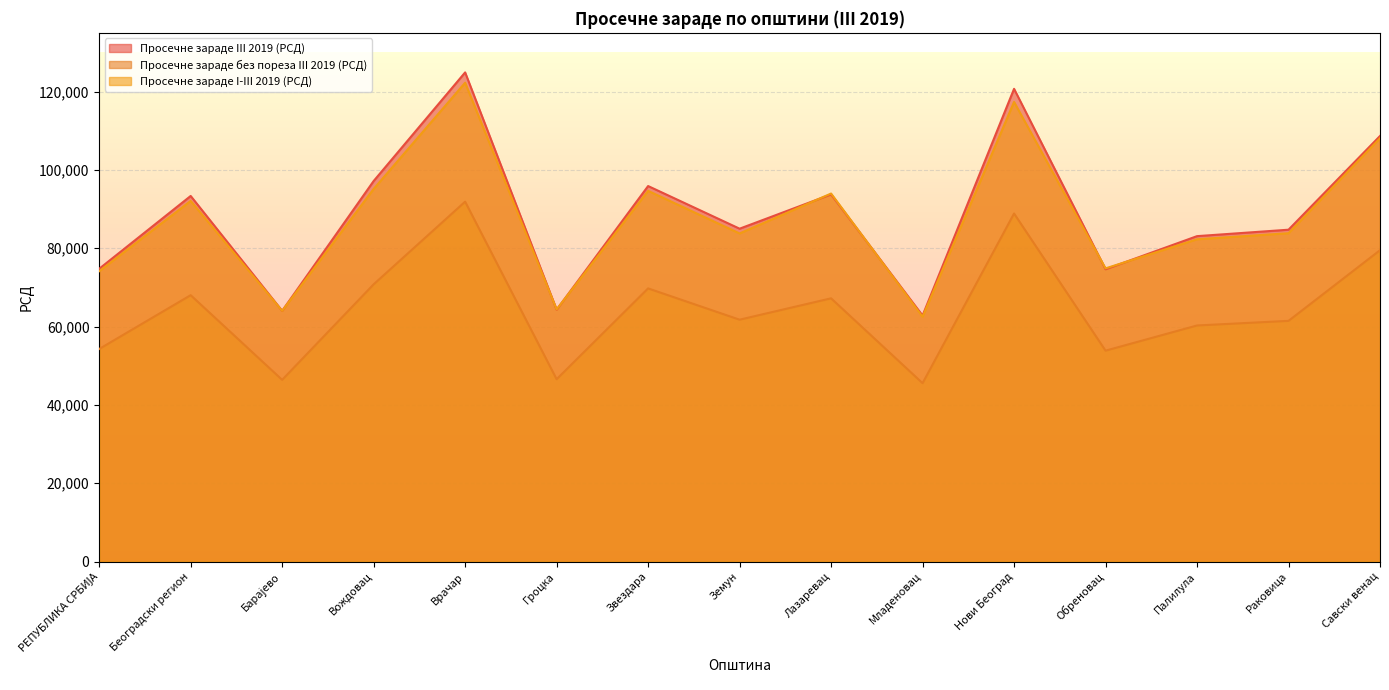

At which category does Просечне зараде I-III 2019 (РСД) reach its first local valley?

Барајево